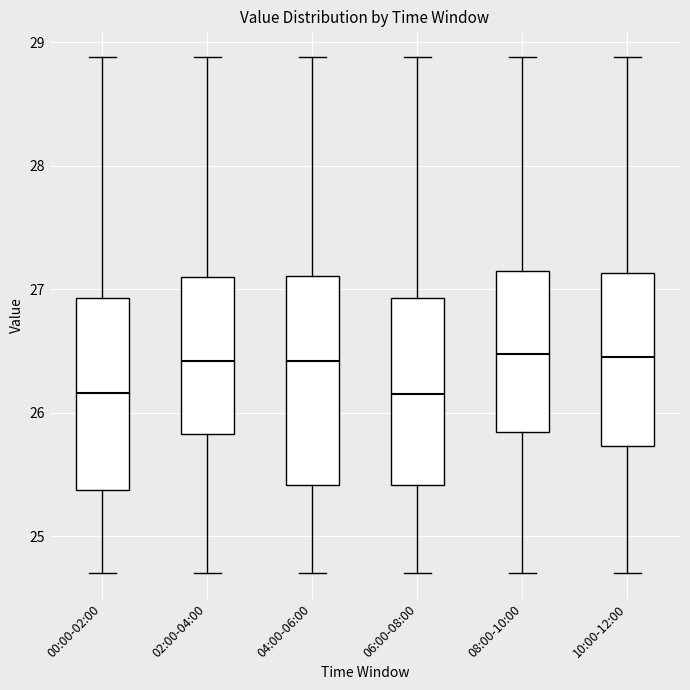

Reading left to right, transcribe this box plot: for each box, give where its median line is, the range the box spans, and where its two whiskers end, as read against the y-axis. The values are not printed on the chart, so give them approximately, as read against the axis.

00:00-02:00: median 26.2, box 25.4 to 26.9, whiskers 24.7 to 28.9
02:00-04:00: median 26.4, box 25.8 to 27.1, whiskers 24.7 to 28.9
04:00-06:00: median 26.4, box 25.4 to 27.1, whiskers 24.7 to 28.9
06:00-08:00: median 26.2, box 25.4 to 26.9, whiskers 24.7 to 28.9
08:00-10:00: median 26.5, box 25.8 to 27.2, whiskers 24.7 to 28.9
10:00-12:00: median 26.5, box 25.7 to 27.1, whiskers 24.7 to 28.9